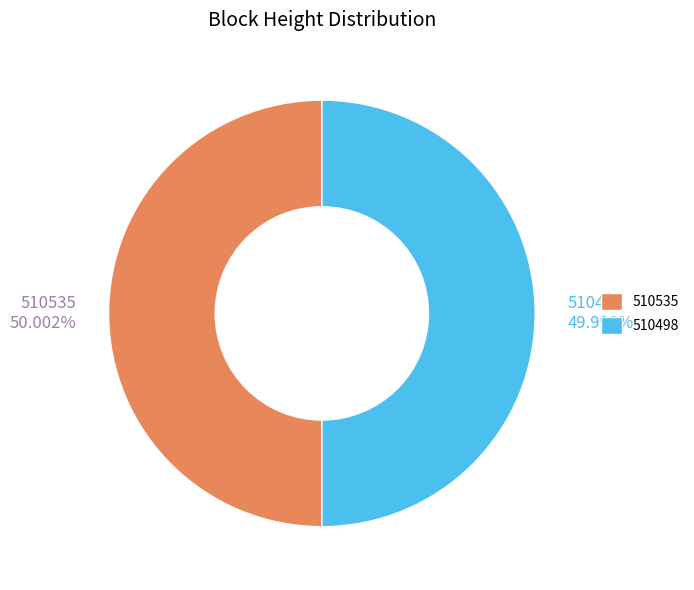

Combined, do 510498 and 510535 account for over 50%?

Yes